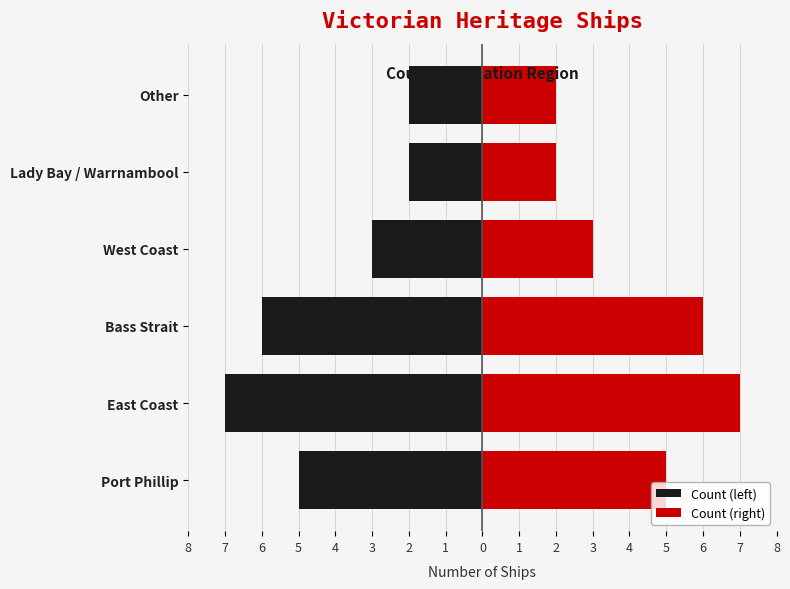

How many series are shown in this chart?

2